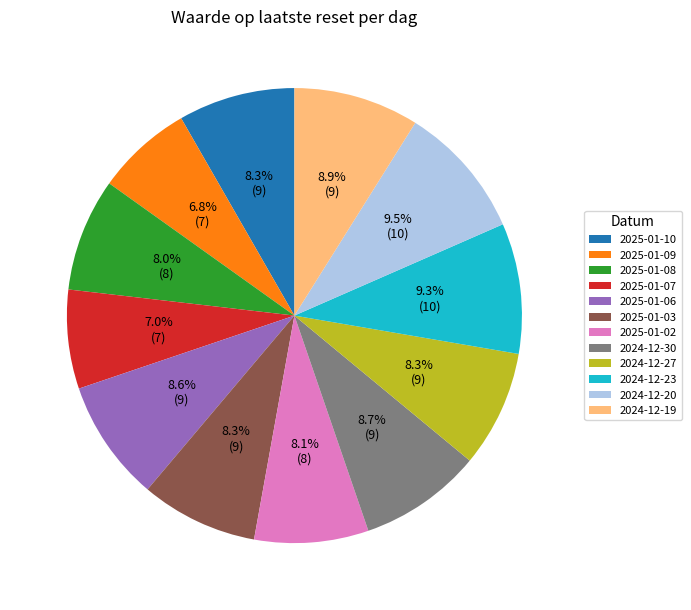

Is there any slice that represents more than half of the pie?

No